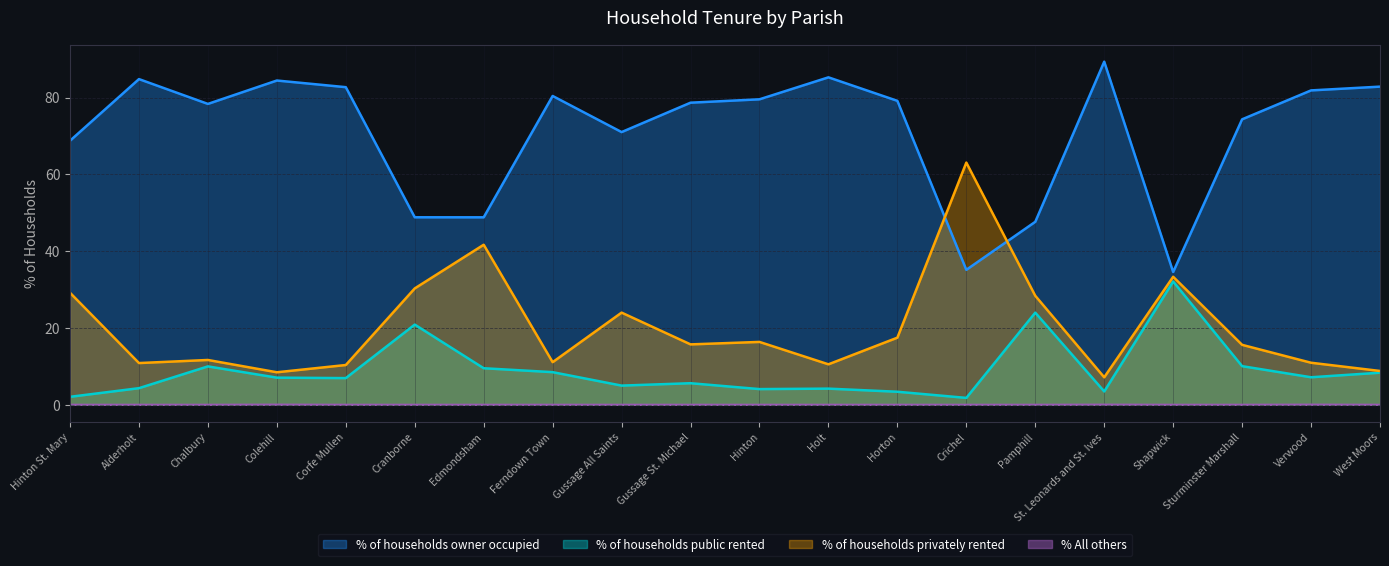

What is the difference between the second highest and minimum values in the % of households owner occupied series?

50.7